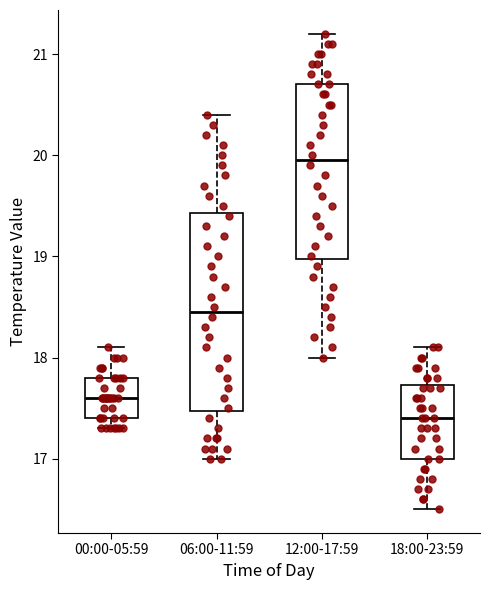

Where does the lower whisker of the box for 06:00-11:59 end on the y-axis? The values are not printed on the chart, so give them approximately, as read against the axis.

17.0